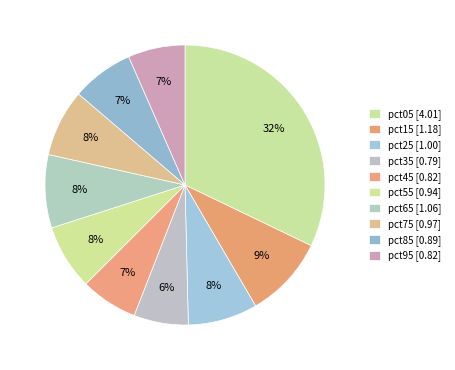

Does pct85 represent more than half of the total?

No